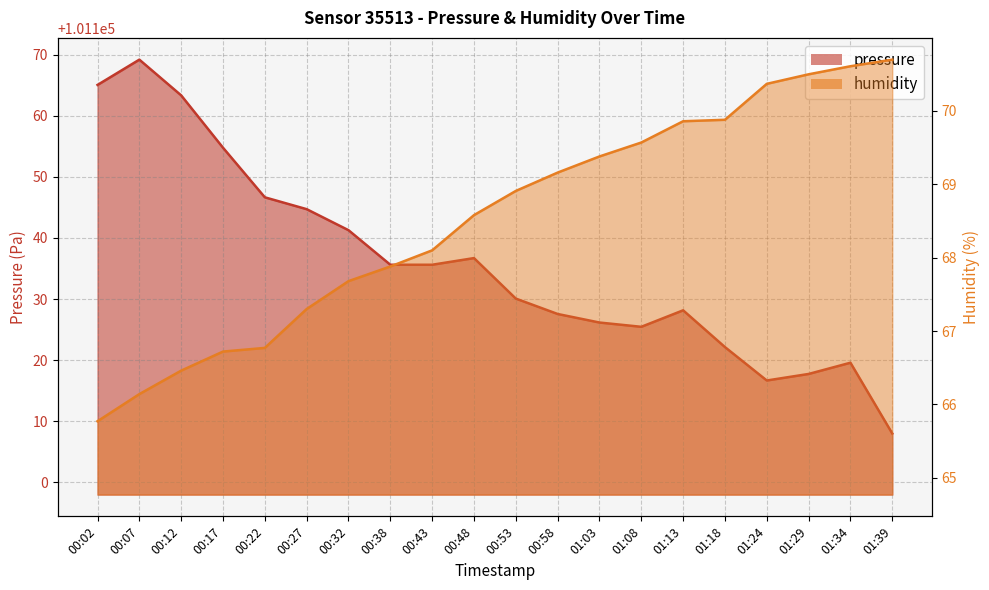

What is the average value of the humidity series?

68.5